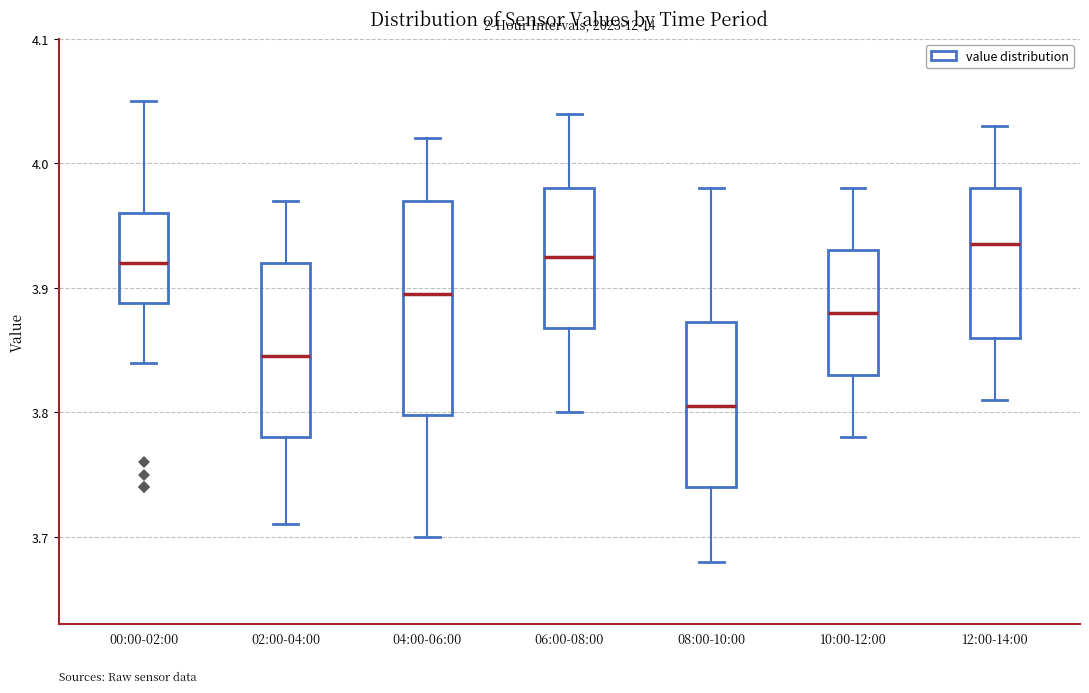

Reading left to right, read every box against the y-axis: the position of its median line, the range the box covers, and the ends of its whiskers. The values are not printed on the chart, so give them approximately, as read against the axis.

00:00-02:00: median 3.92, box 3.89 to 3.96, whiskers 3.84 to 4.05
02:00-04:00: median 3.85, box 3.78 to 3.92, whiskers 3.71 to 3.97
04:00-06:00: median 3.90, box 3.80 to 3.97, whiskers 3.70 to 4.02
06:00-08:00: median 3.93, box 3.87 to 3.98, whiskers 3.80 to 4.04
08:00-10:00: median 3.81, box 3.74 to 3.87, whiskers 3.68 to 3.98
10:00-12:00: median 3.88, box 3.83 to 3.93, whiskers 3.78 to 3.98
12:00-14:00: median 3.94, box 3.86 to 3.98, whiskers 3.81 to 4.03